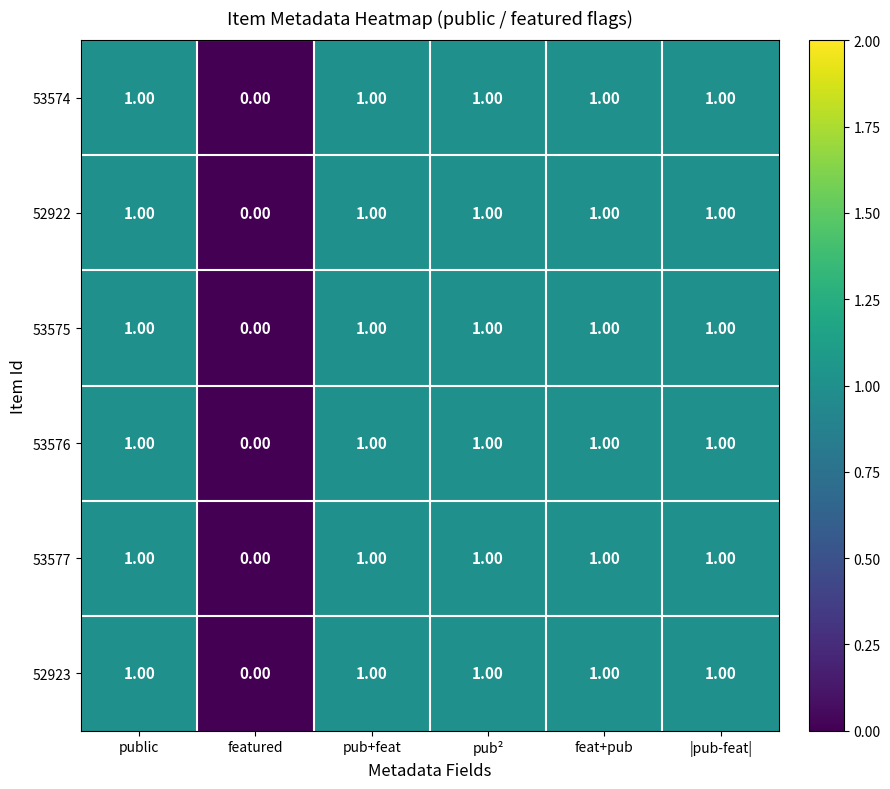

At which label is 53577 closest to 0?

featured